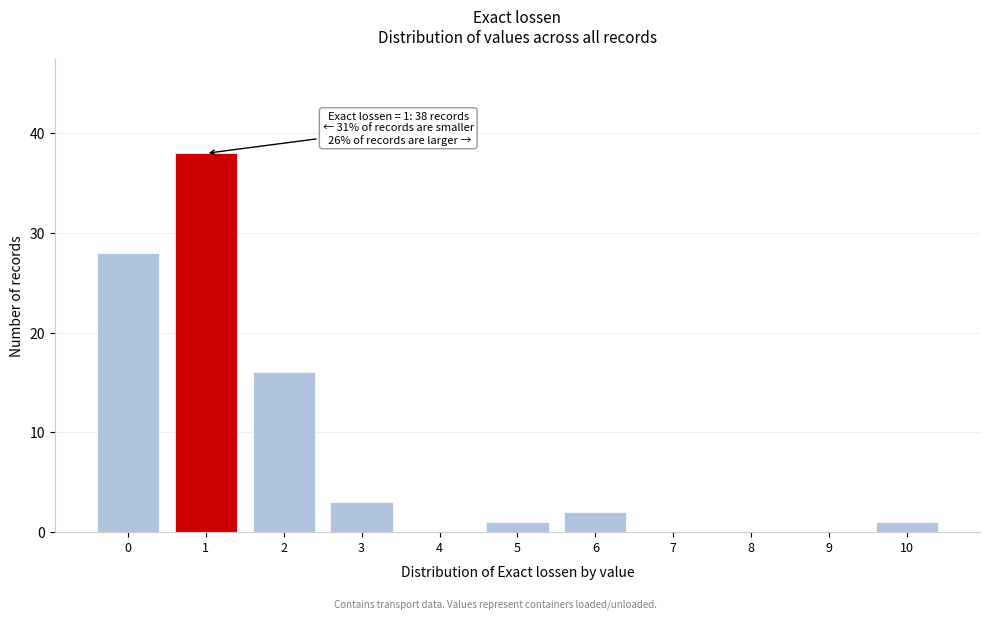

Reading right to left, list all the values displayed in this chart.

10=1	9=0	8=0	7=0	6=2	5=1	4=0	3=3	2=16	1=38	0=28